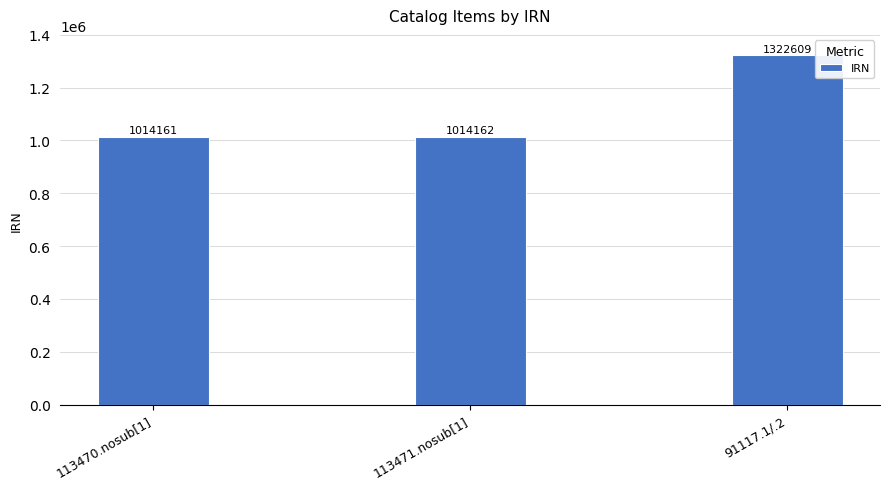

What is the difference between the values at 113470.nosub[1] and 91117.1/.2?

308448